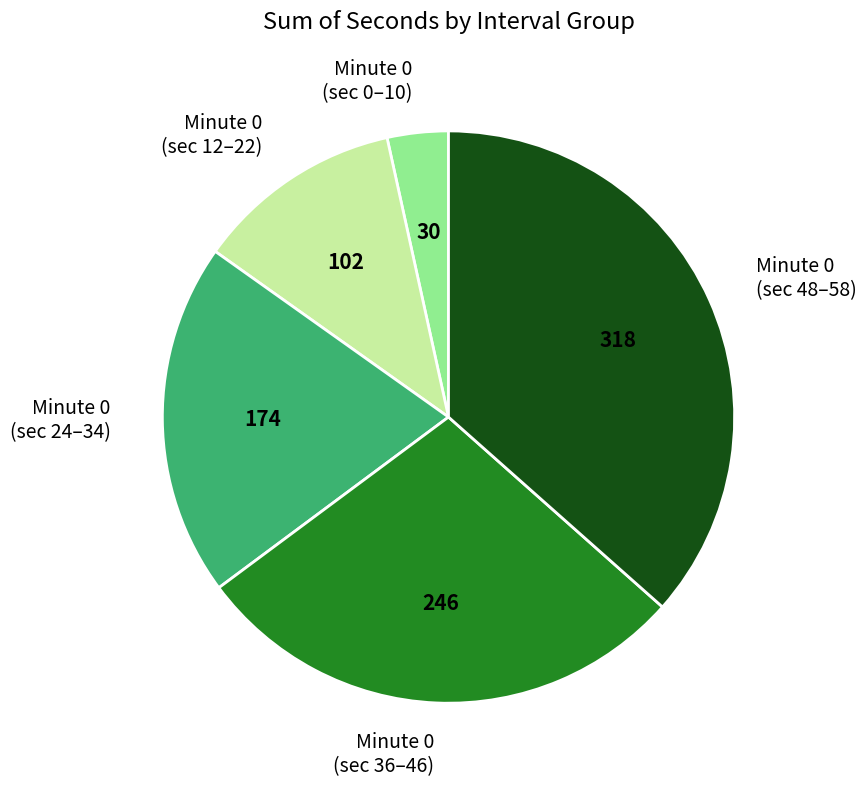

Does any single category account for the majority?

No